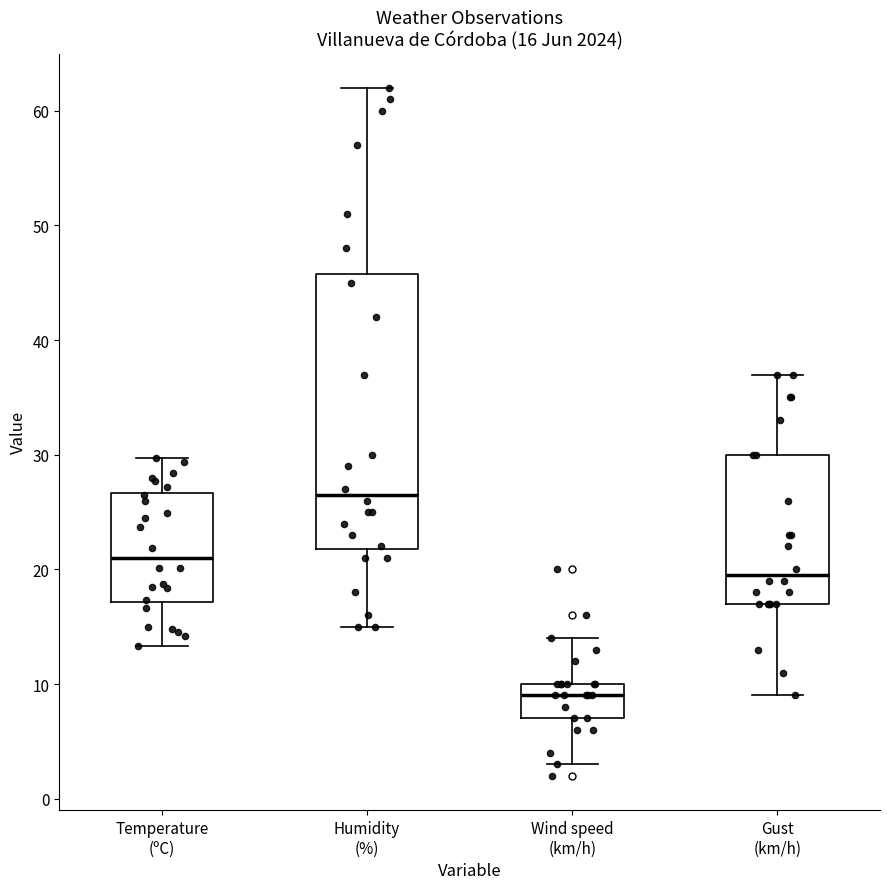

Comparing the boxes themselves (not the whiskers), which one is the tallest?

Humidity (%)